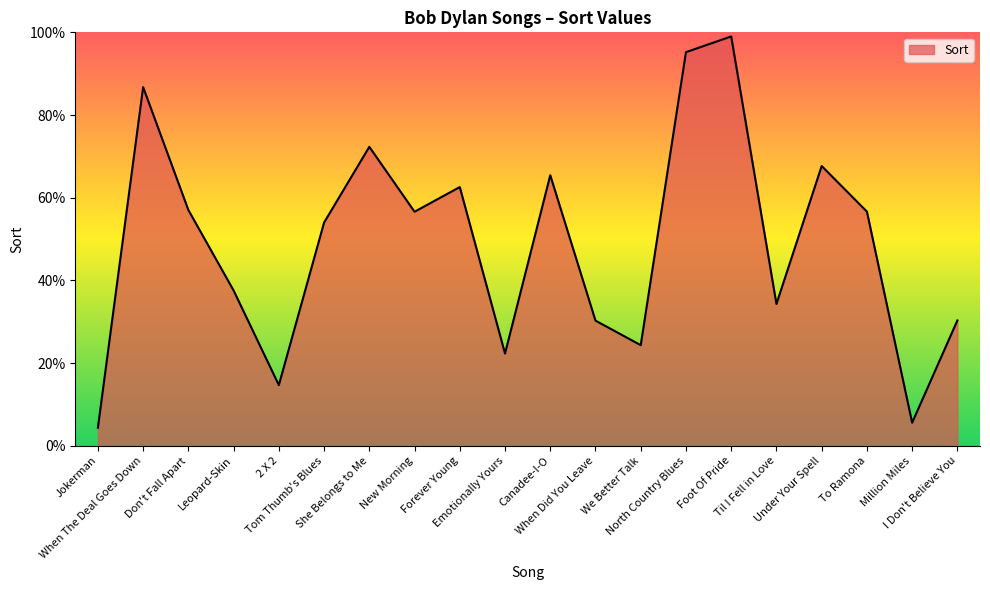

Does the chart display data point markers on the line(s)?

No